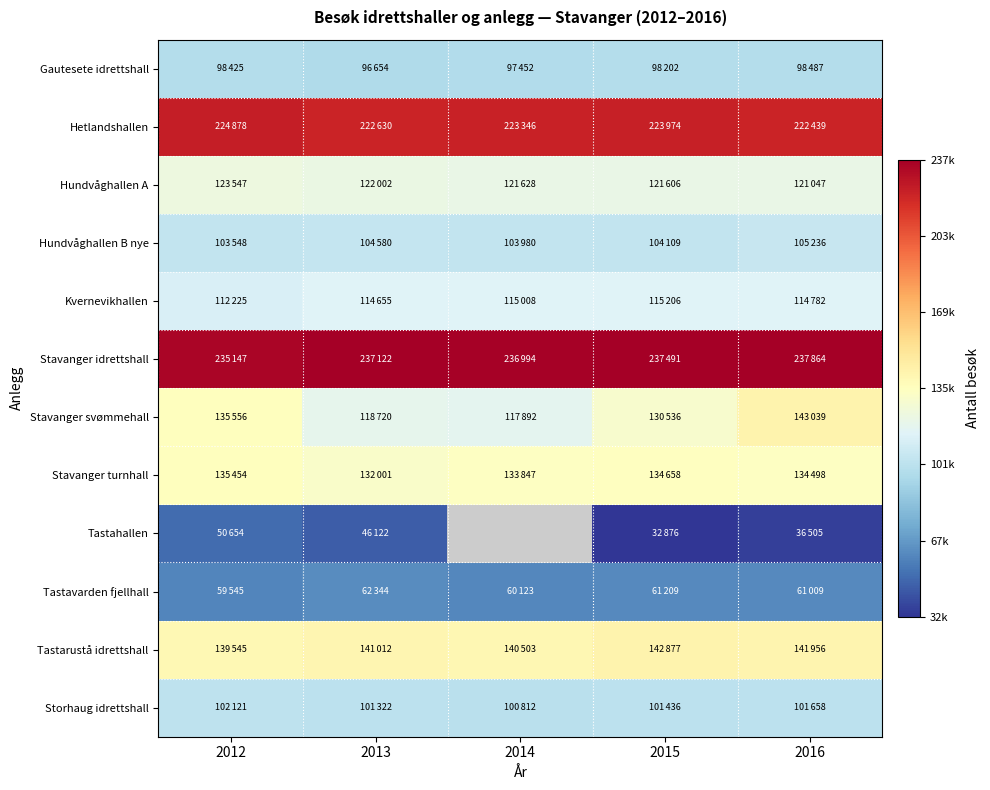

At which category is the sum across all series the highest?

2012